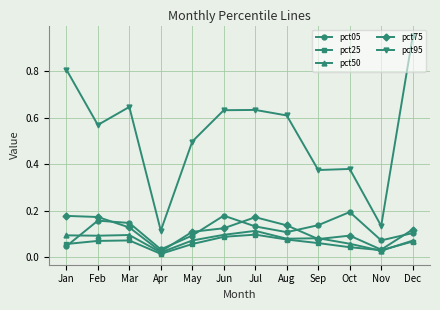

What is the sum of the pct05 values at Jun and May?

0.3